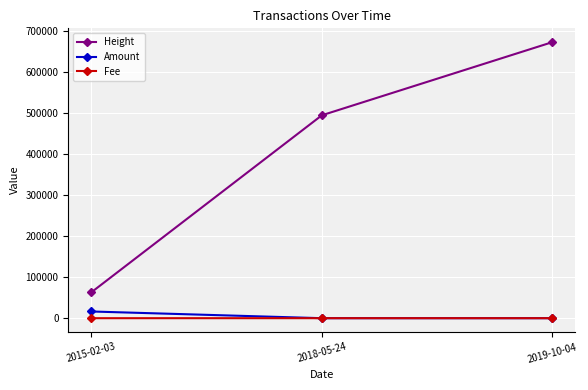

Count the number of categories in the chart.

3